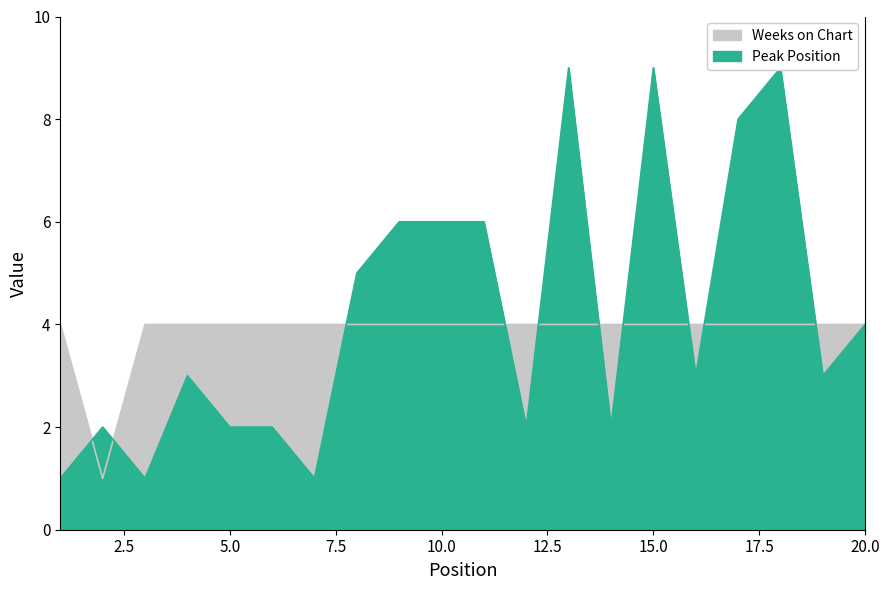

How many lines are shown in the chart?

2